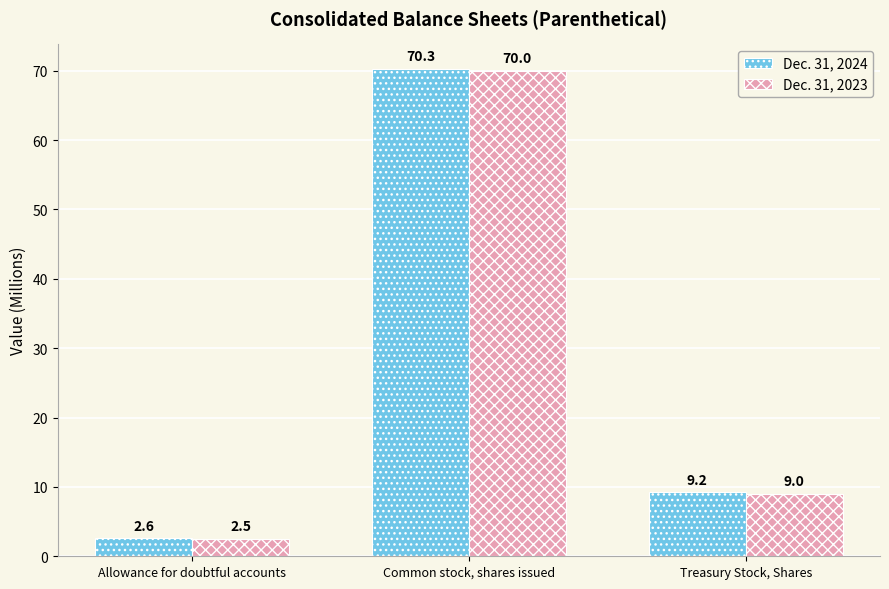

How many data points does each series have?

3